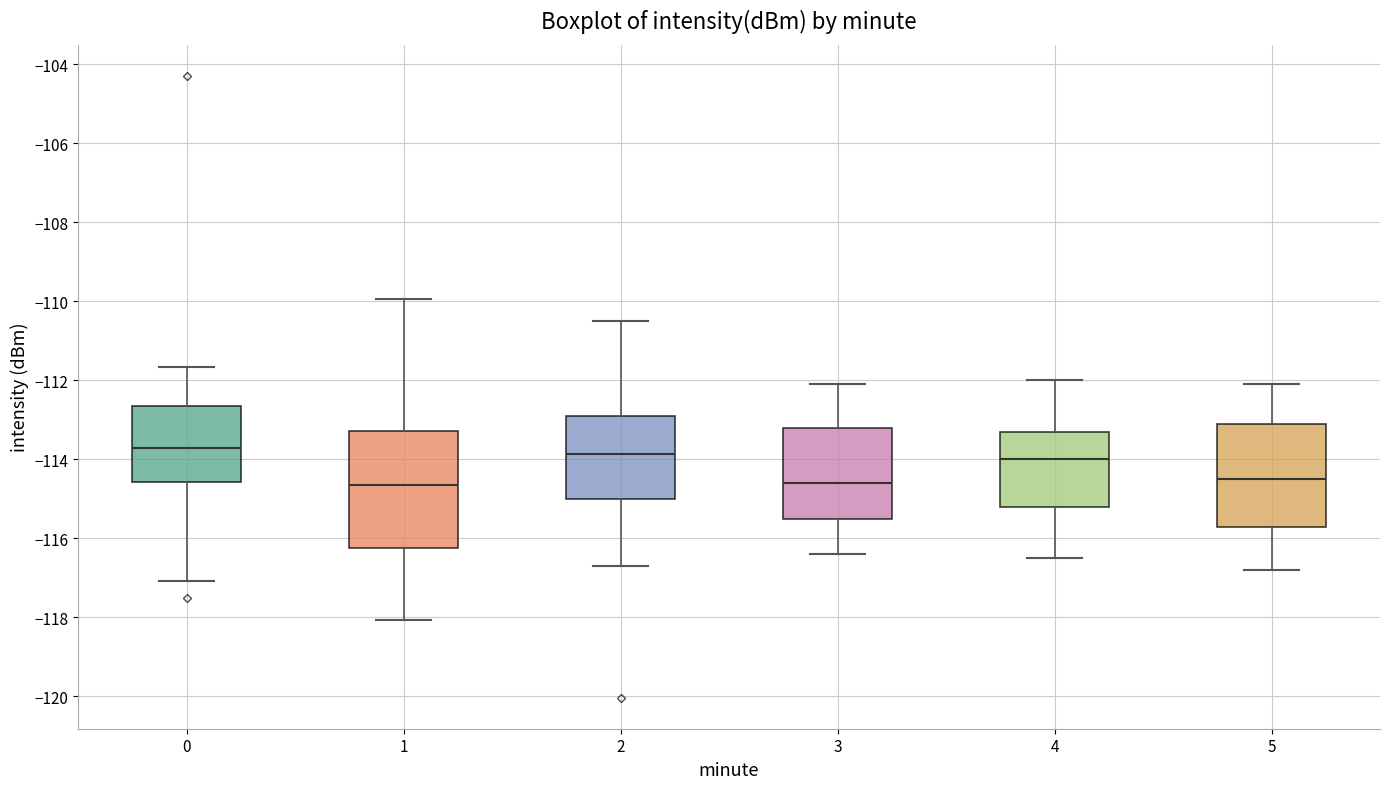

Reading left to right, transcribe this box plot: for each box, give where its median line is, the range the box spans, and where its two whiskers end, as read against the y-axis. The values are not printed on the chart, so give them approximately, as read against the axis.

0: median -113.6, box -114.6 to -112.6, whiskers -117.0 to -111.6
1: median -114.6, box -116.2 to -113.2, whiskers -118.0 to -110.0
2: median -113.8, box -115.0 to -112.8, whiskers -116.6 to -110.4
3: median -114.6, box -115.4 to -113.2, whiskers -116.4 to -112.0
4: median -114.0, box -115.2 to -113.2, whiskers -116.4 to -112.0
5: median -114.4, box -115.6 to -113.0, whiskers -116.8 to -112.0